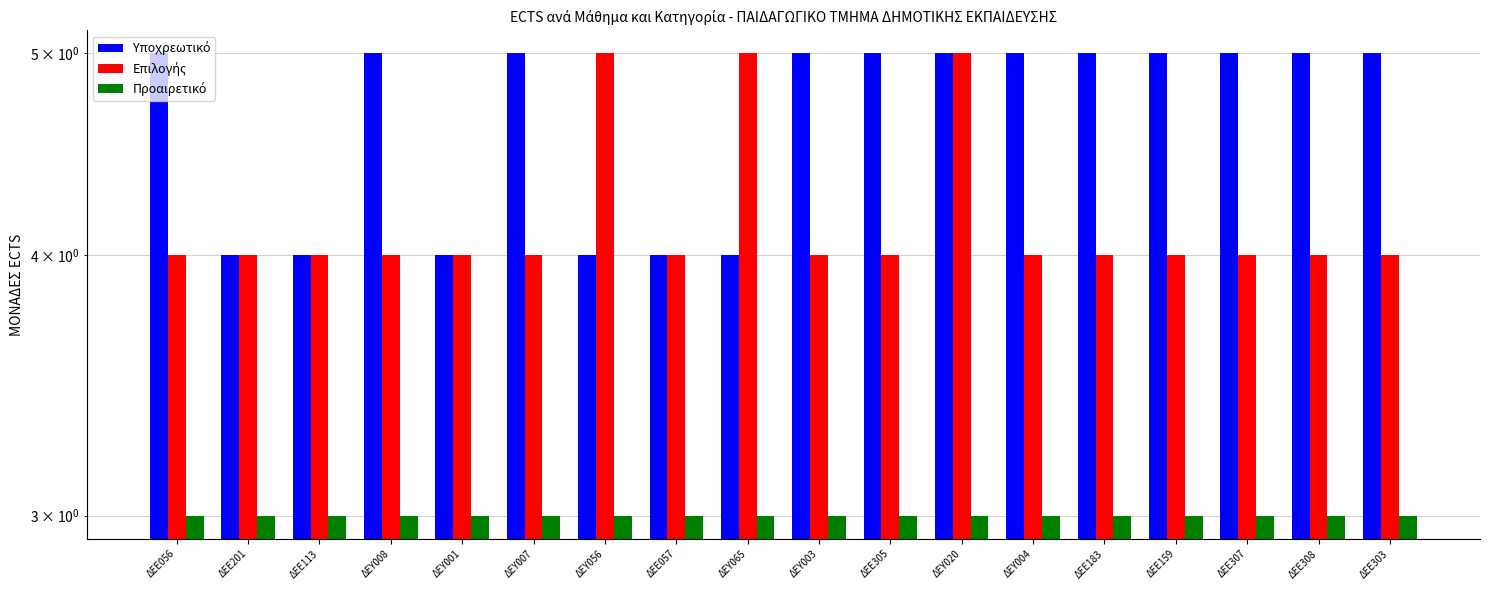

What is the label of the 2nd bar from the right?

ΔΕΕ308